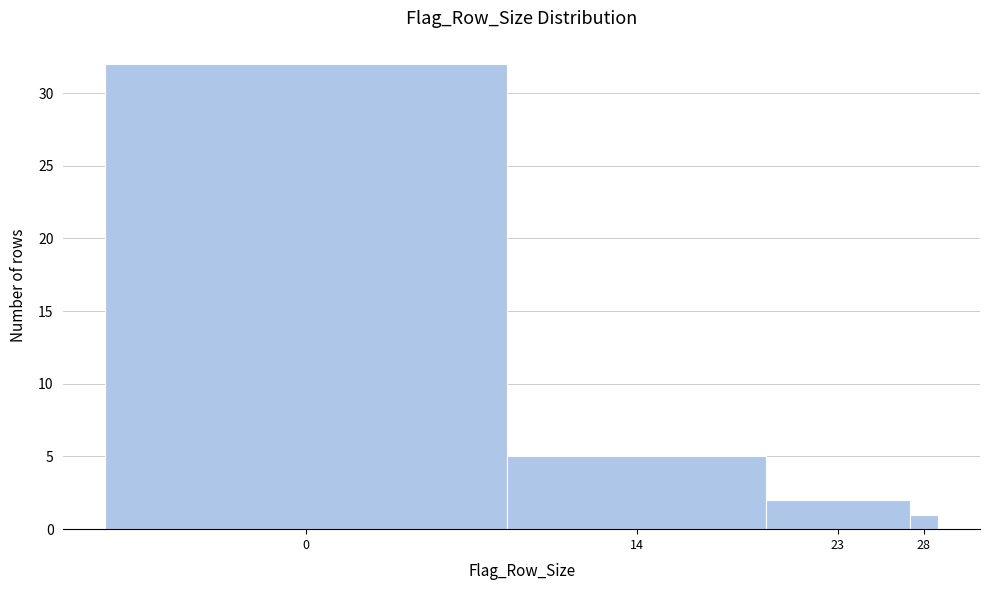

Reading left to right, transcribe all the data shown in this chart.

0=32	14=5	23=2	28=1